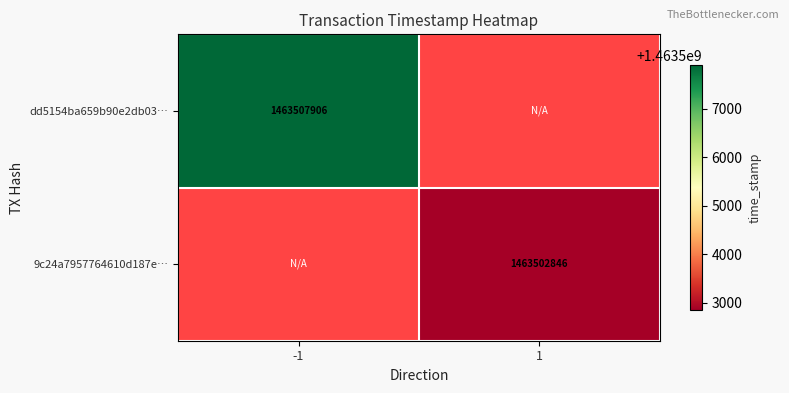

True or false: dd5154ba659b90e2db03… has a value of 2220427546 at -1.

False